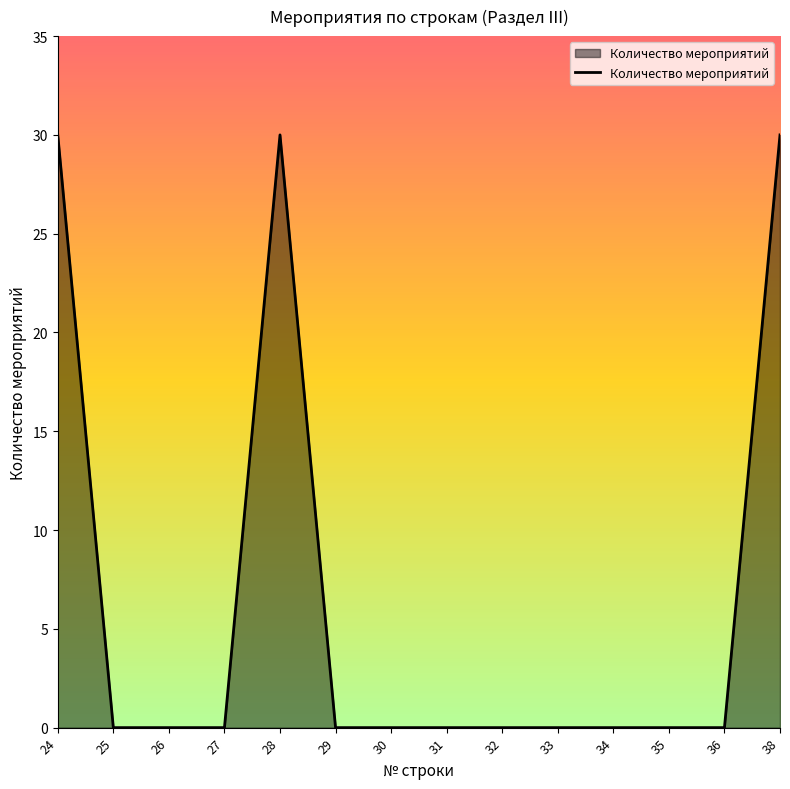

Reading right to left, list all the values displayed in this chart.

30	0	0	0	0	0	0	0	0	30	0	0	0	30